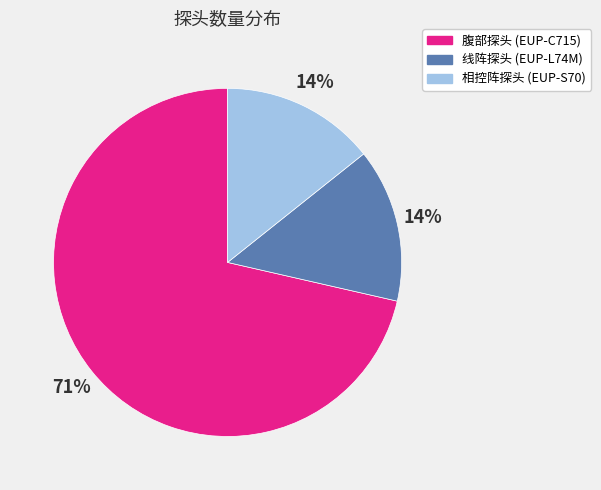

The 相控阵探头 (EUP-S70) slice represents 20% of the pie. True or false?

False